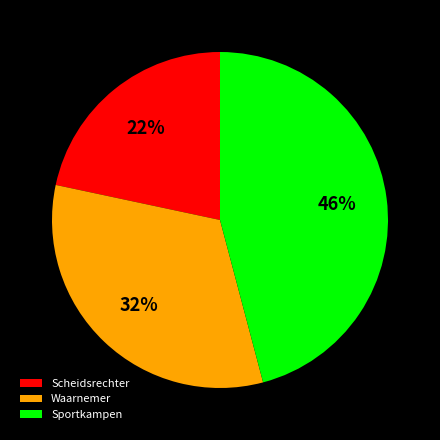

To the nearest percent, what is the combined percentage of Scheidsrechter and Waarnemer?

54%